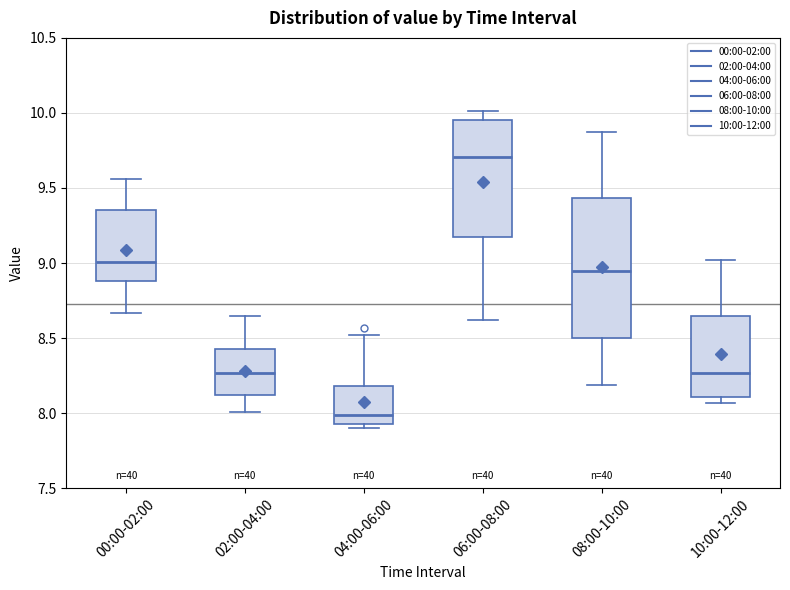

Where does the lower whisker of the box for 08:00-10:00 end on the y-axis? The values are not printed on the chart, so give them approximately, as read against the axis.

8.20